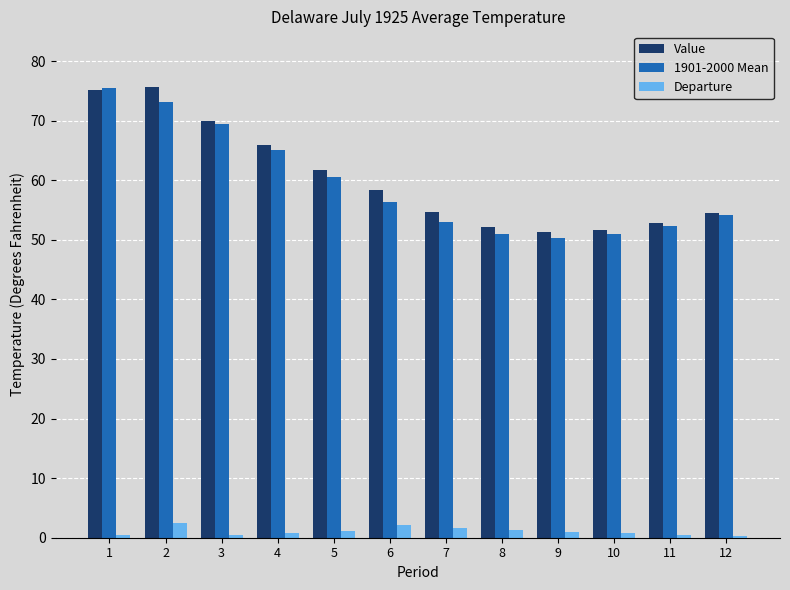

At which label does Value first exceed 58?

1